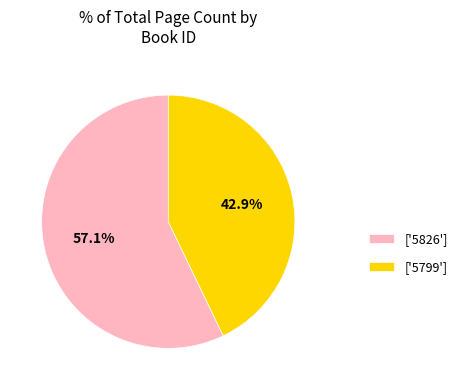

How many segments does this pie chart have?

2